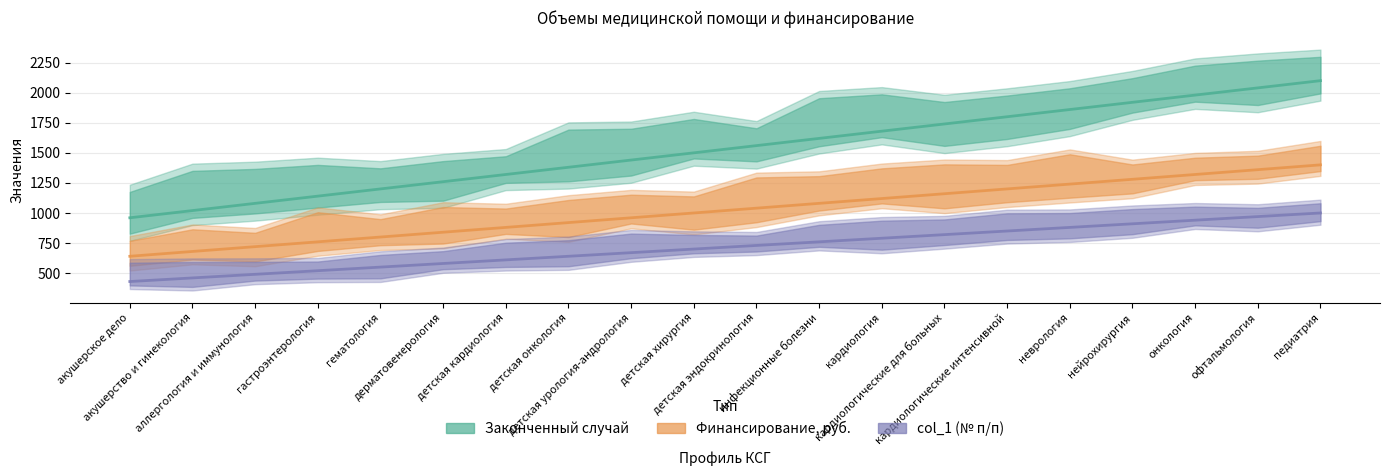

The value of Законченный случай at детская урология-андрология is 1440. True or false?

True